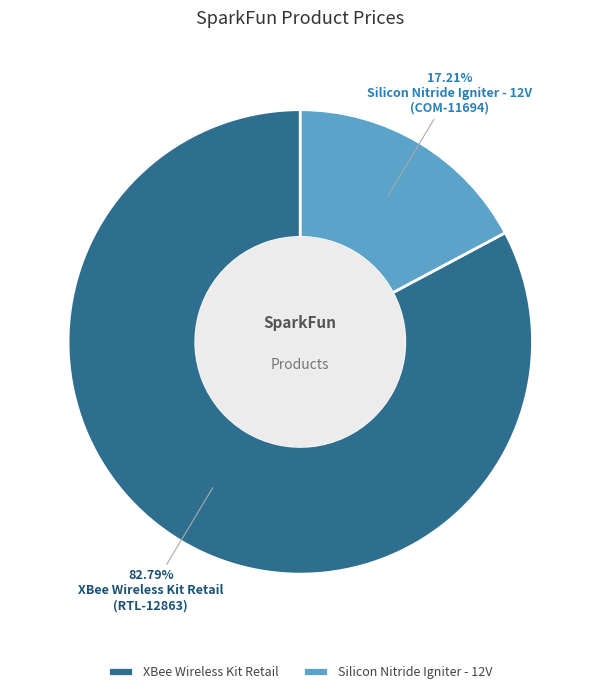

Which category has the biggest portion of the pie?

XBee Wireless Kit Retail